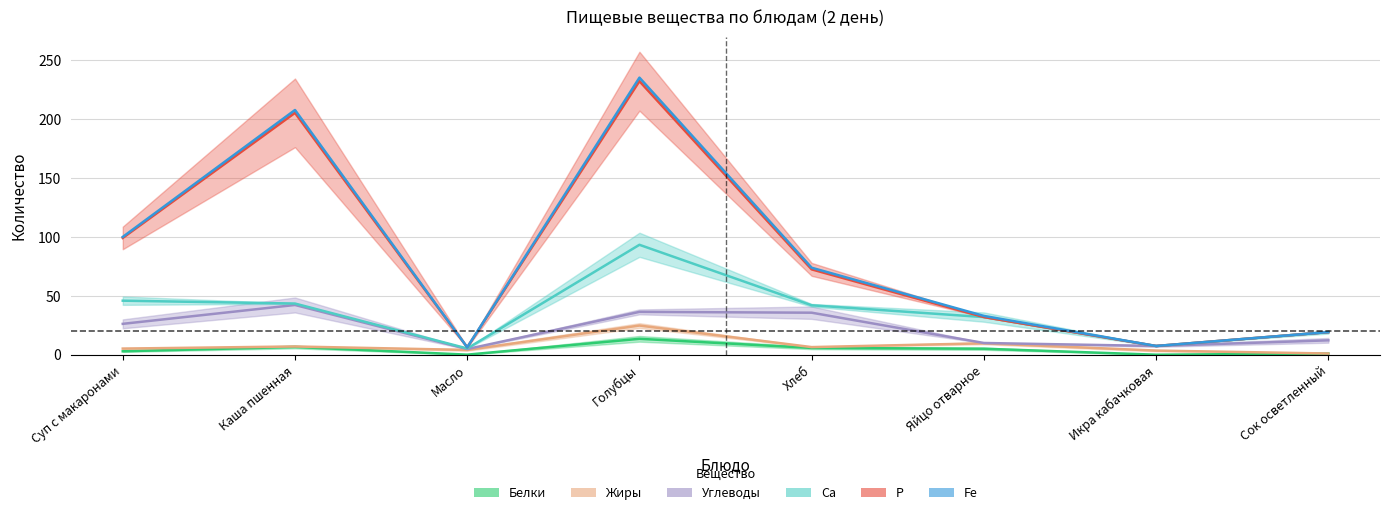

At which label is Белки closest to 6?

Хлеб